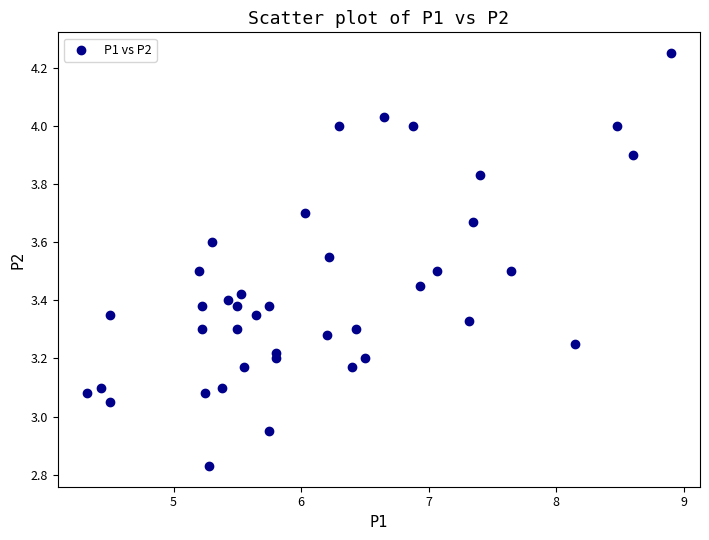

What is the range of Y values (max minus min)?

1.4